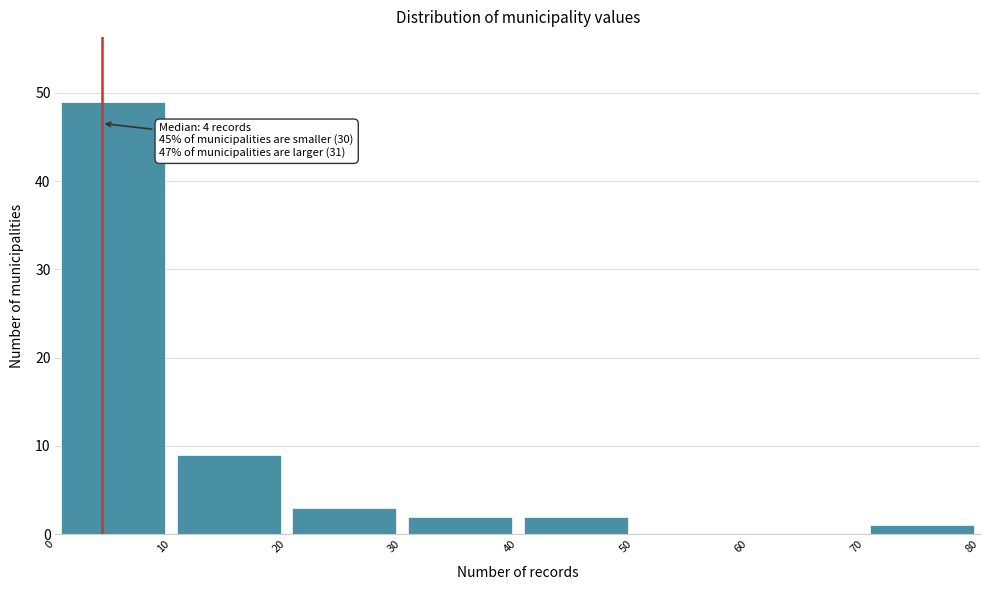

Over which range of the x-axis is the bar tallest?

0 to 10